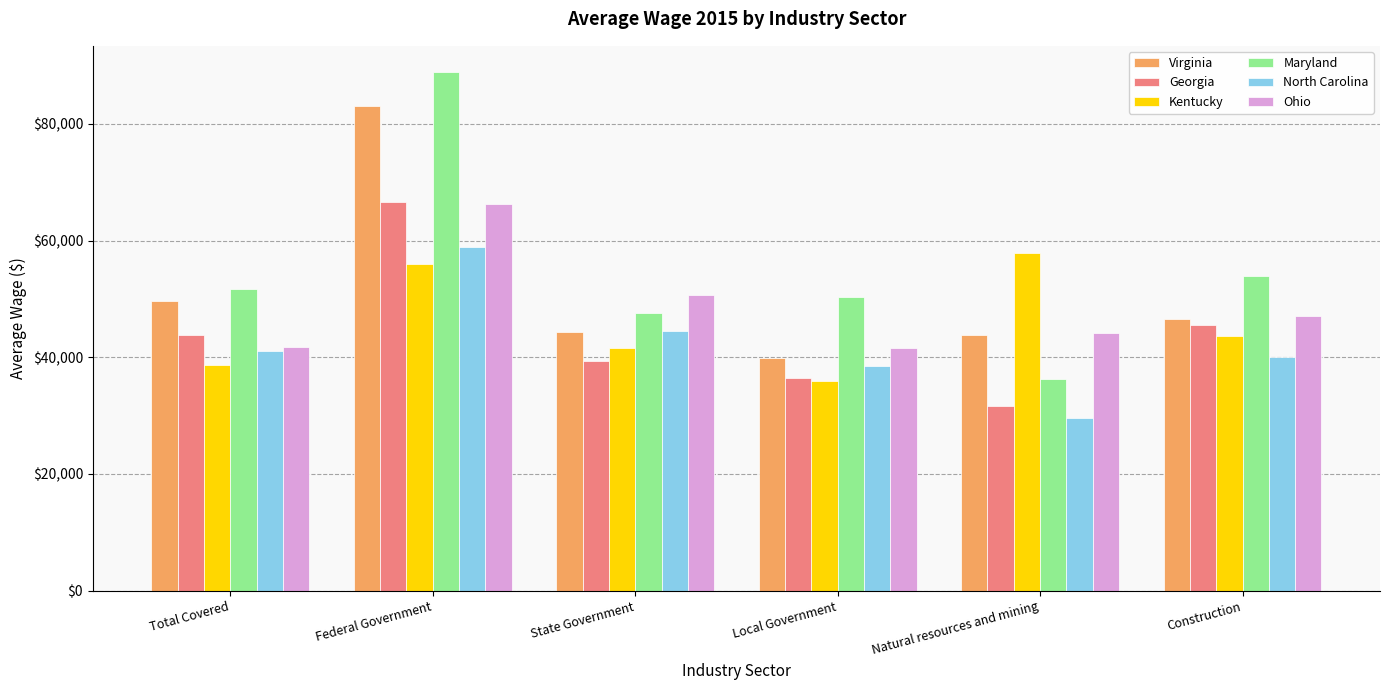

At which label does Kentucky reach its peak?

Natural resources and mining